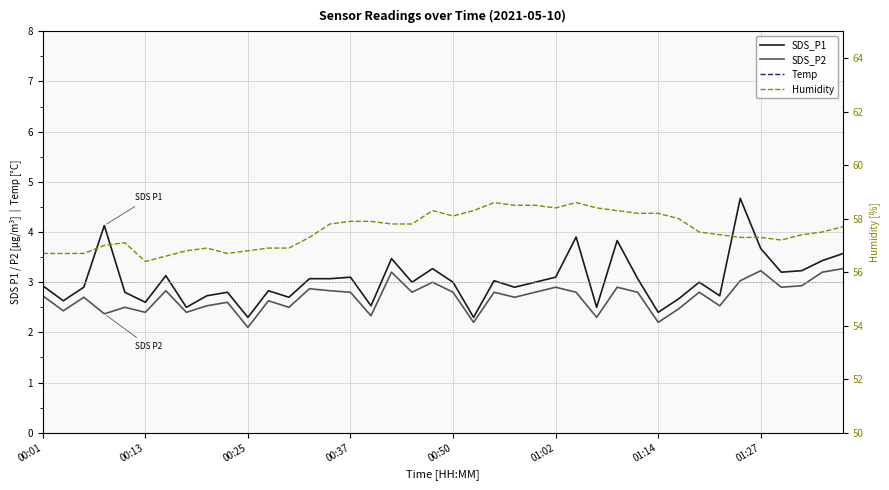

What are all the series names shown in the legend?

SDS_P1, SDS_P2, Temp, Humidity